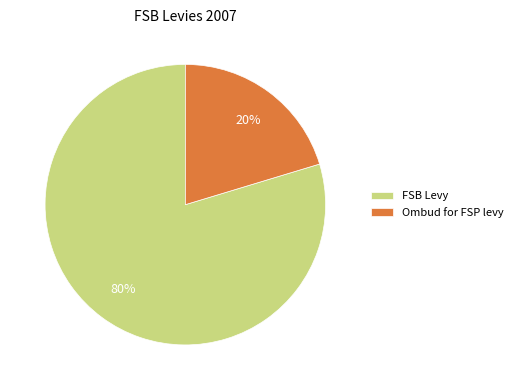

Count the number of slices in the pie.

2